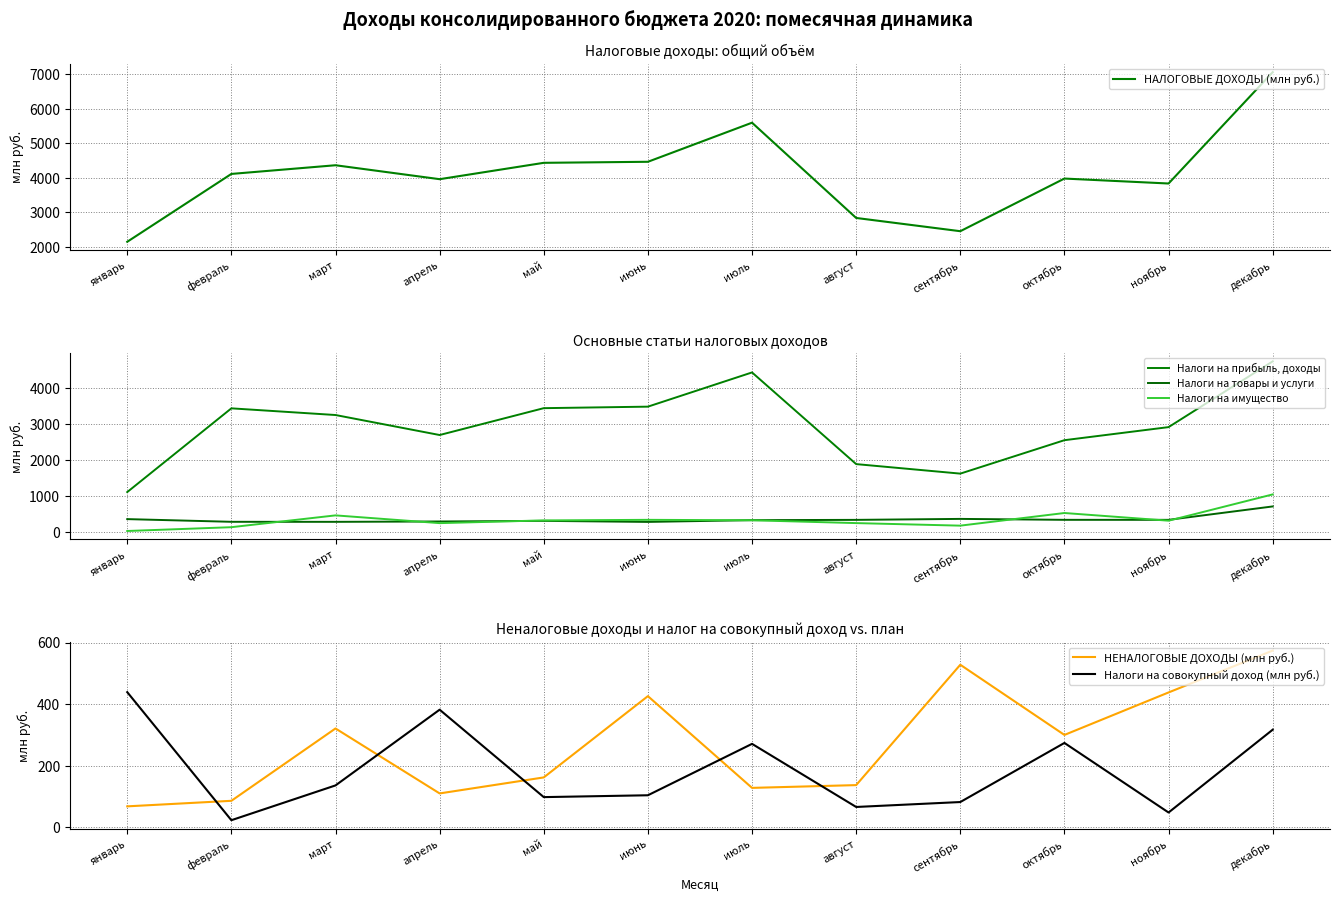

What is the difference between the Налоги на имущество values at апрель and ноябрь?

68